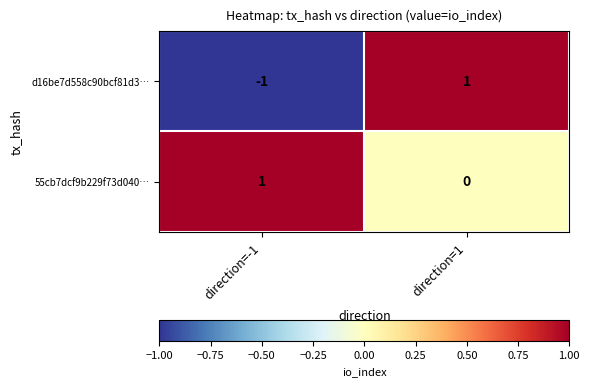

At which label is d16be7d558c90bcf81d3… closest to 0?

direction=-1